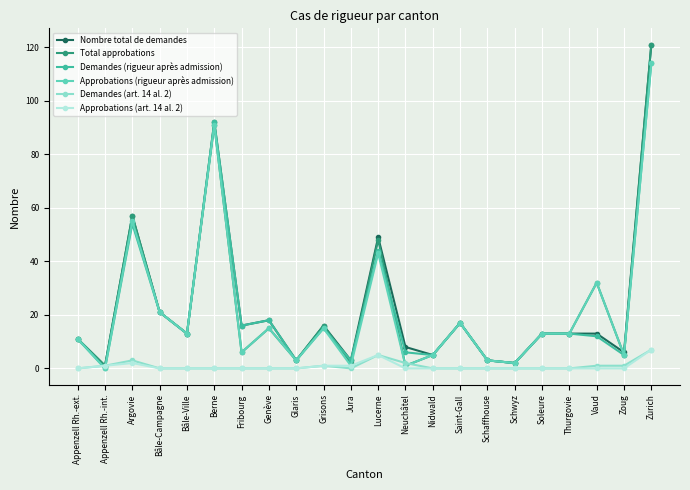

Is the value of Demandes (art. 14 al. 2) at Zurich greater than the value of Nombre total de demandes at Schwyz?

Yes